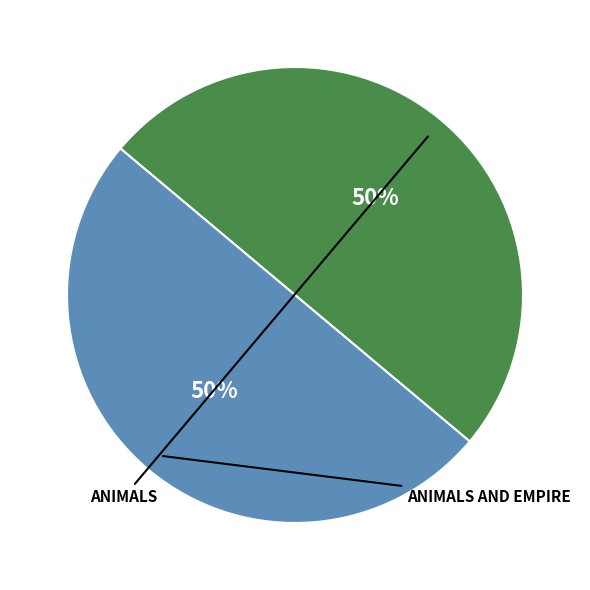

To the nearest percent, what is the average slice percentage?

50%